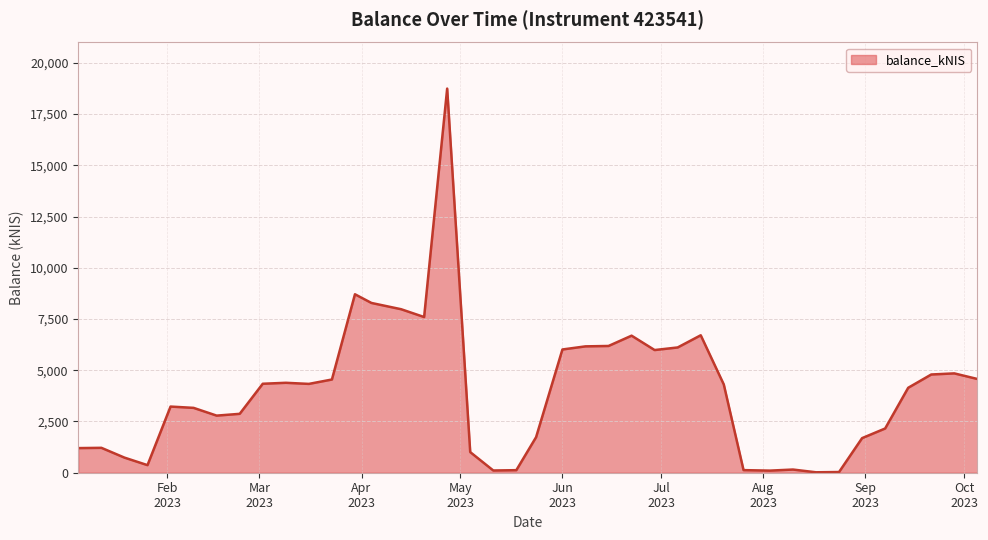

What is the greatest value displayed?

18740.9